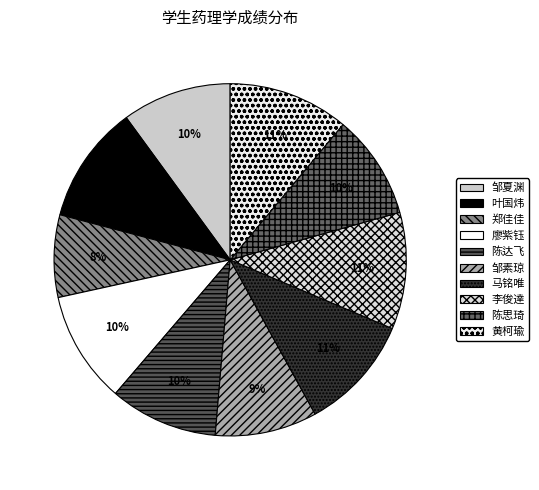

What is the smallest slice in the pie chart?

郑佳佳